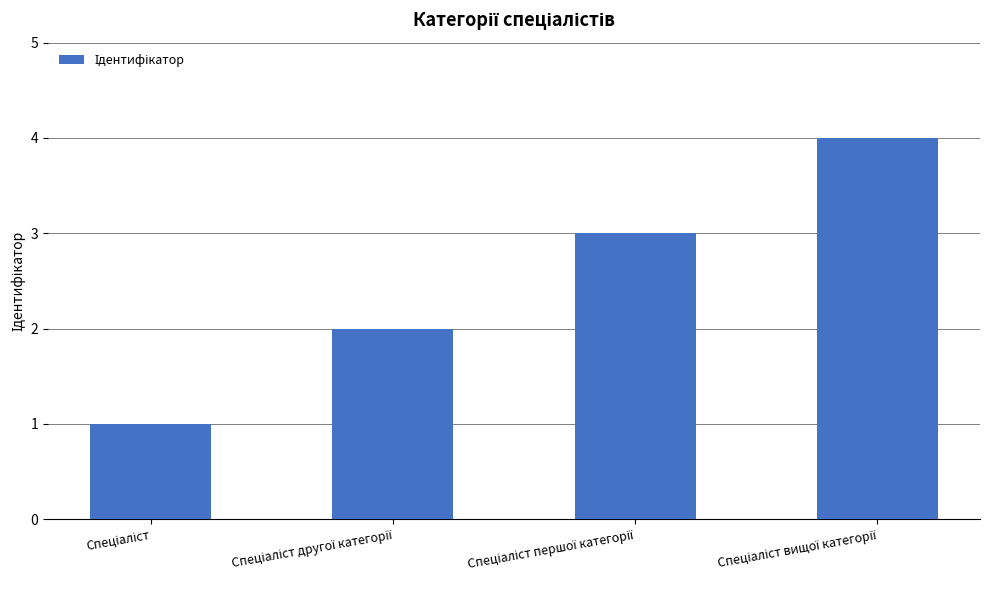

What is the difference between the maximum and minimum values?

3